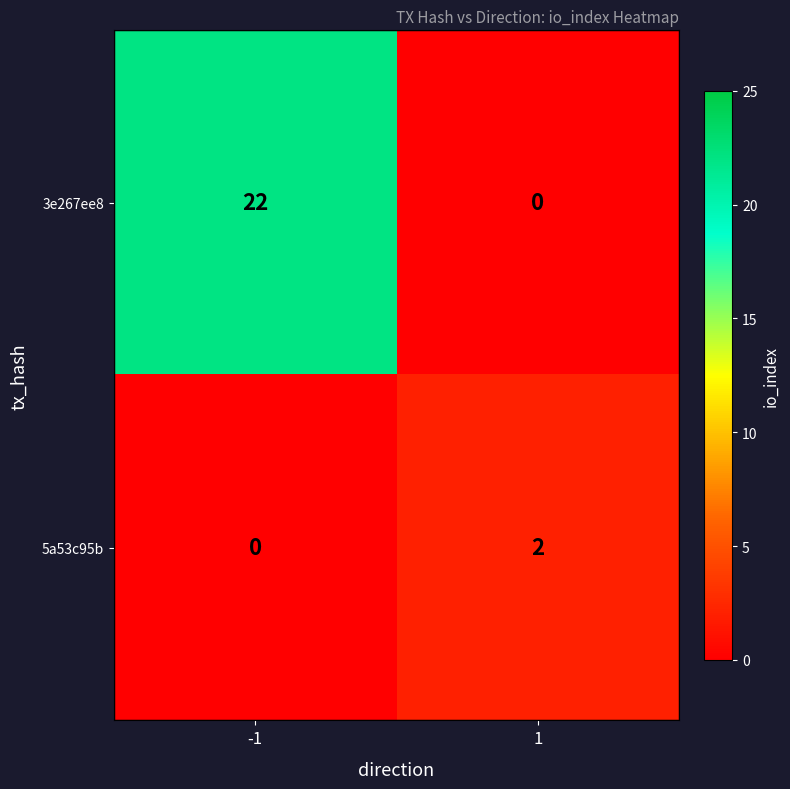

At how many categories does at least one series exceed 1?

2